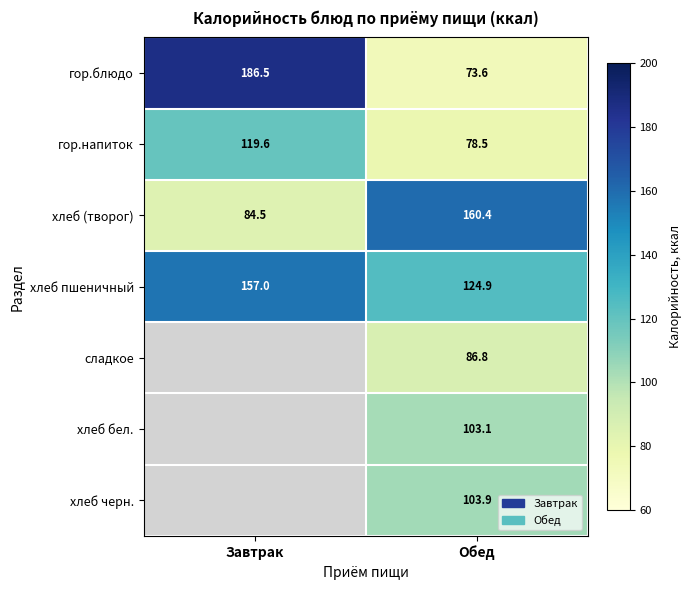

Is the value of хлеб пшеничный at Обед greater than the value of гор.блюдо at Обед?

Yes